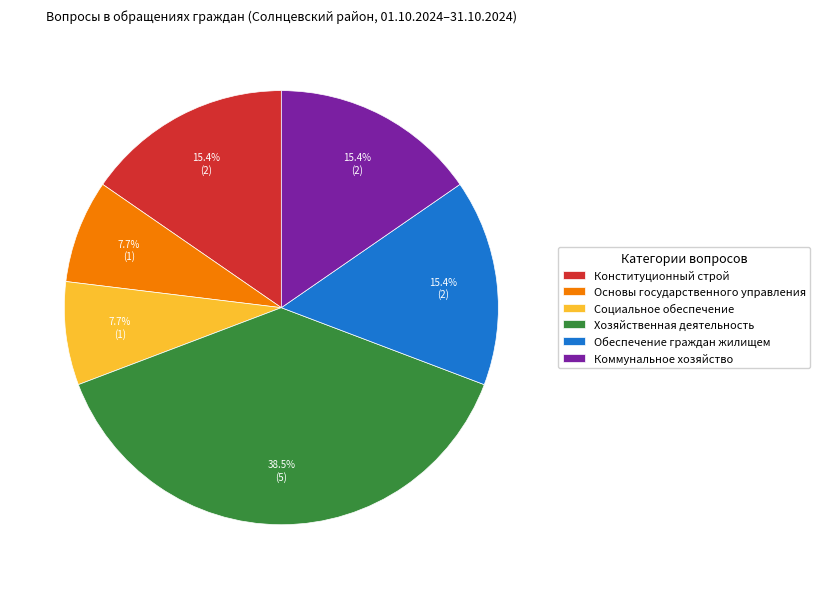

Which category has the biggest portion of the pie?

Хозяйственная деятельность